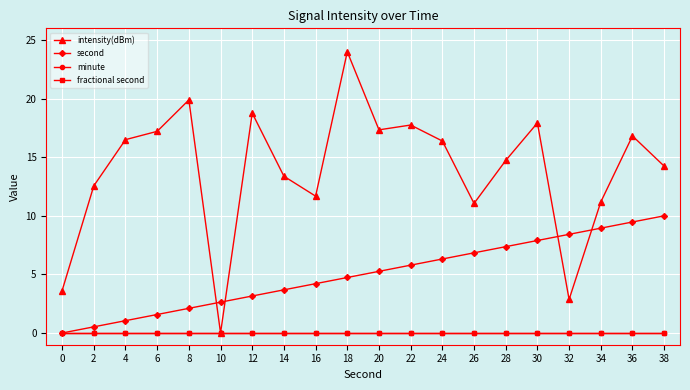

What is the total value across all series at 10?

2.6